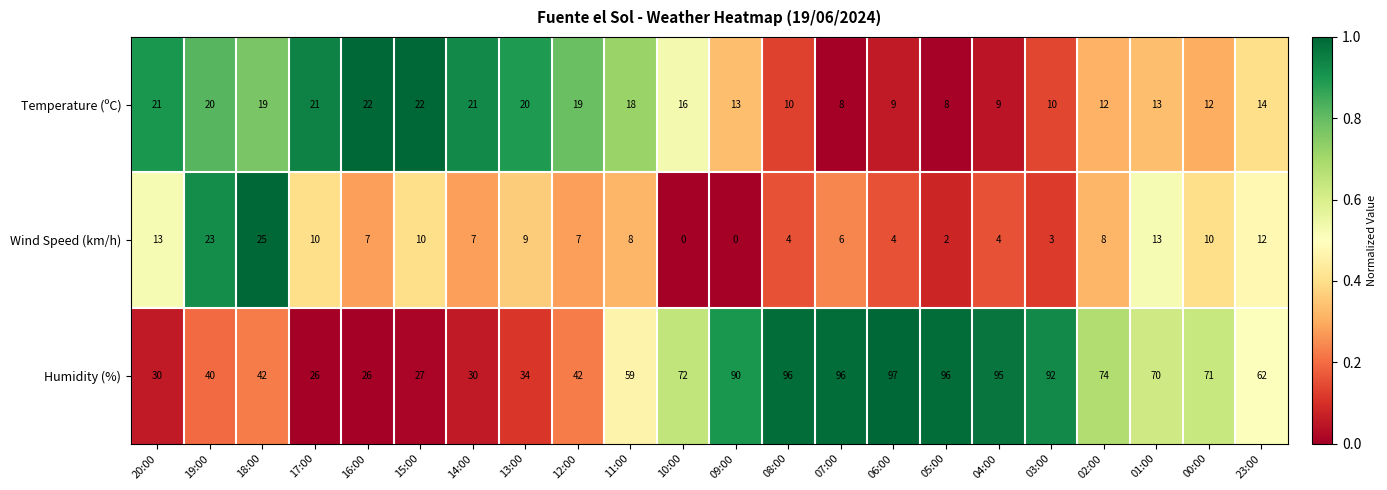

What is the sum of the Temperature (ºC) values at 06:00 and 05:00?

17